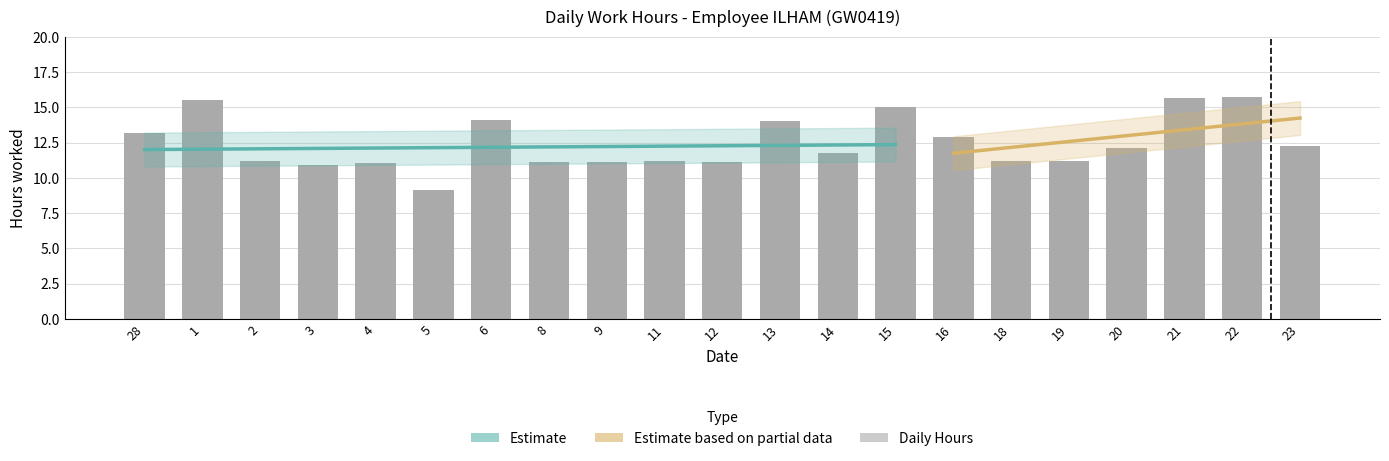

Which category has the highest value across all series?

22